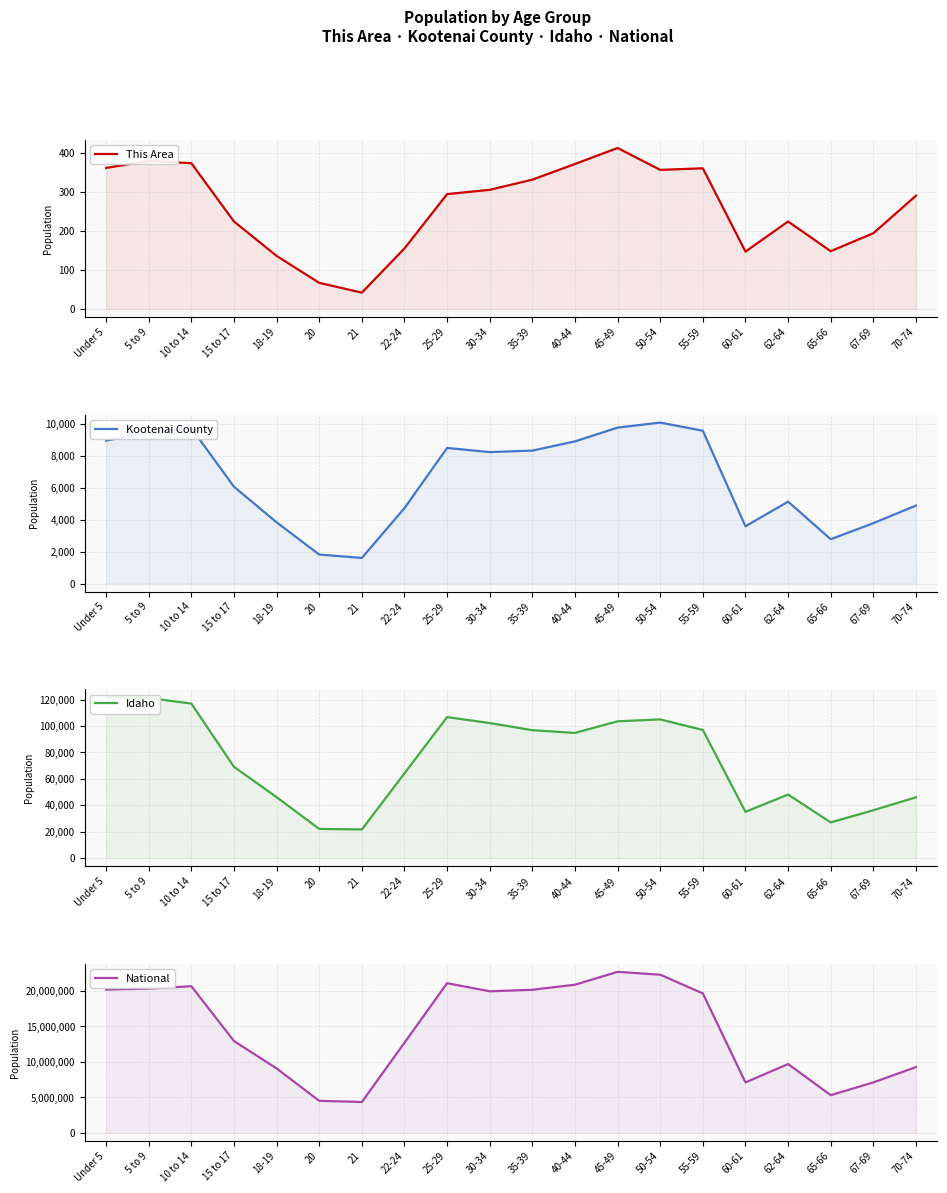

At which category does Idaho reach its first local valley?

21